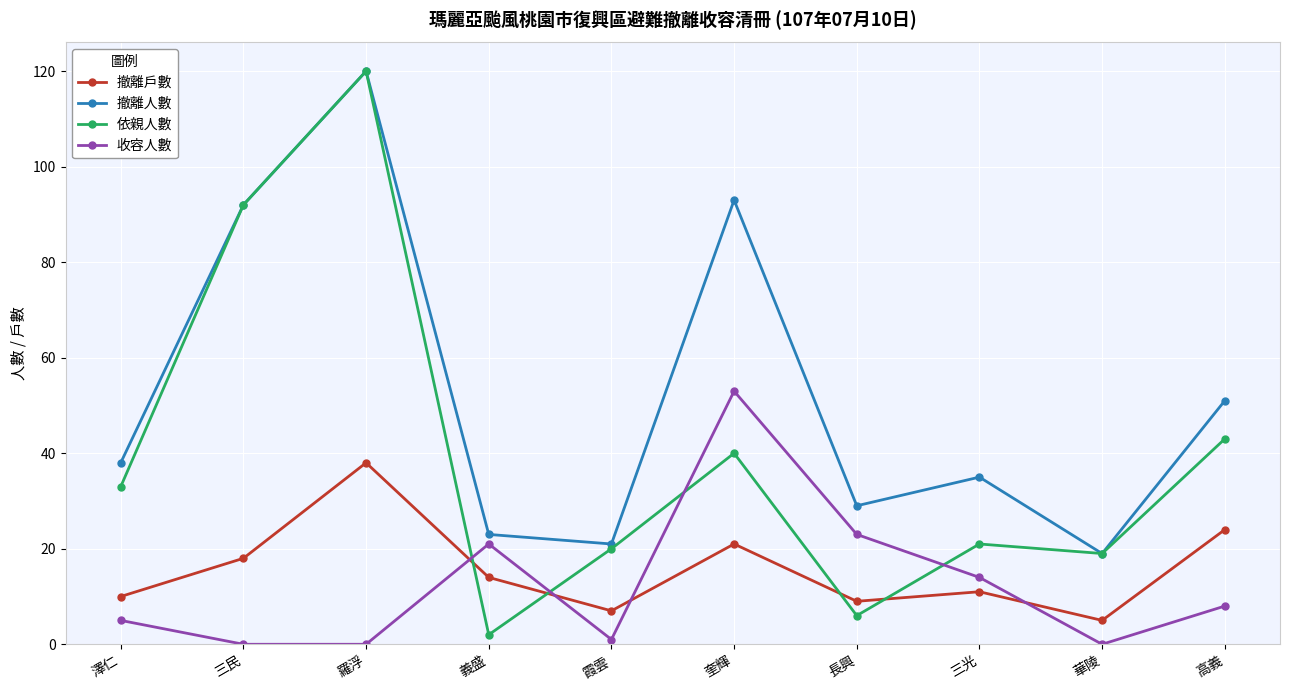

The value of 撤離戶數 at 奎輝 is 21. True or false?

True